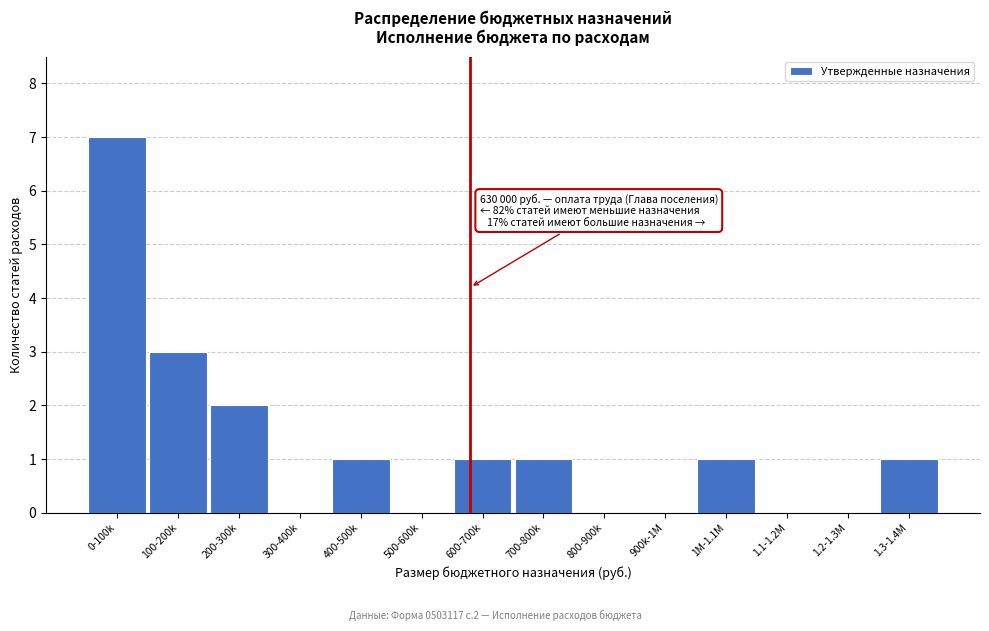

Reading right to left, list all the values displayed in this chart.

1.3-1.4M=1	1.2-1.3M=0	1.1-1.2M=0	1M-1.1M=1	900k-1M=0	800-900k=0	700-800k=1	600-700k=1	500-600k=0	400-500k=1	300-400k=0	200-300k=2	100-200k=3	0-100k=7